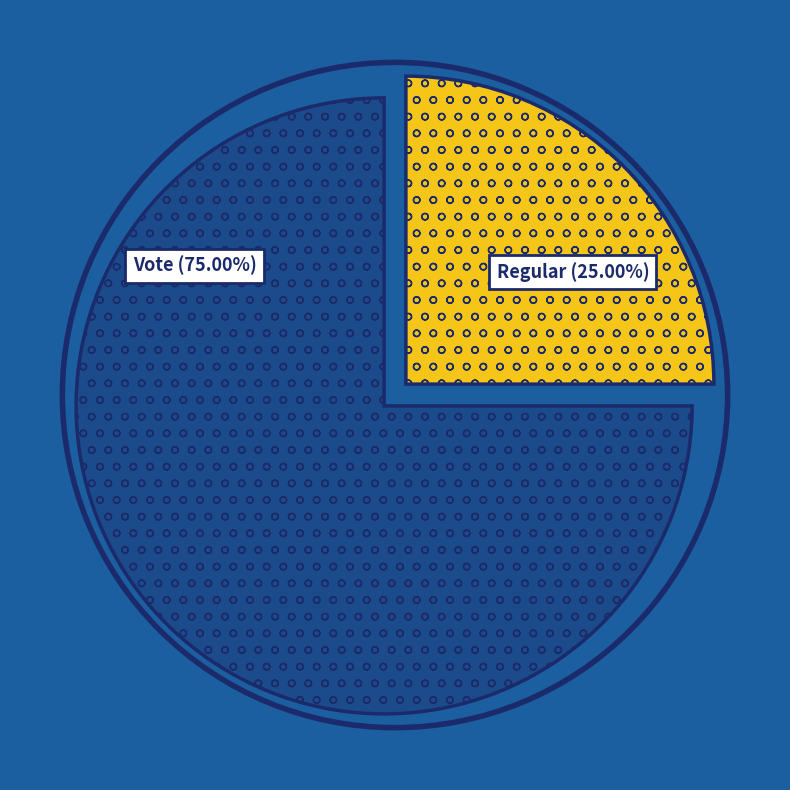

Count the number of slices in the pie.

2